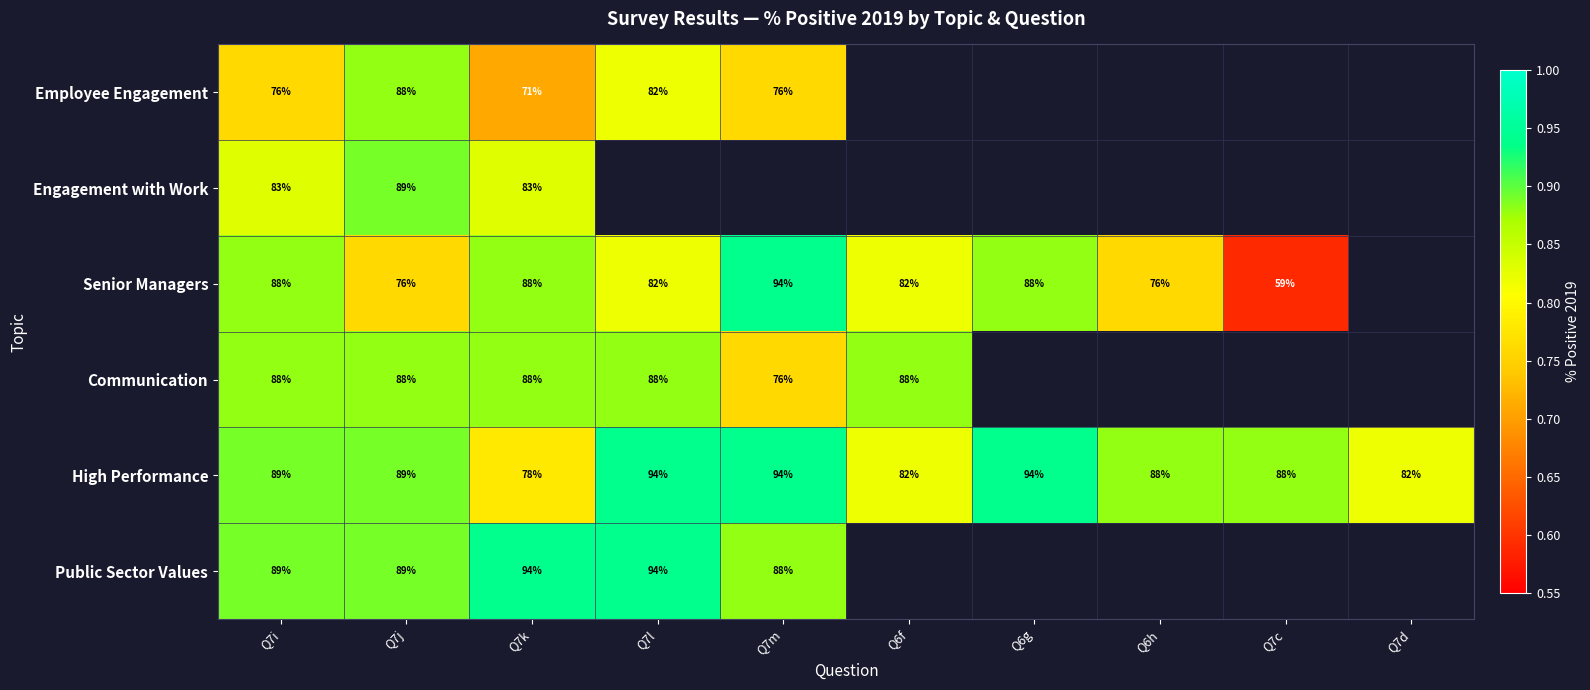

Is the value of Senior Managers at Q7j greater than the value of High Performance at Q7d?

No